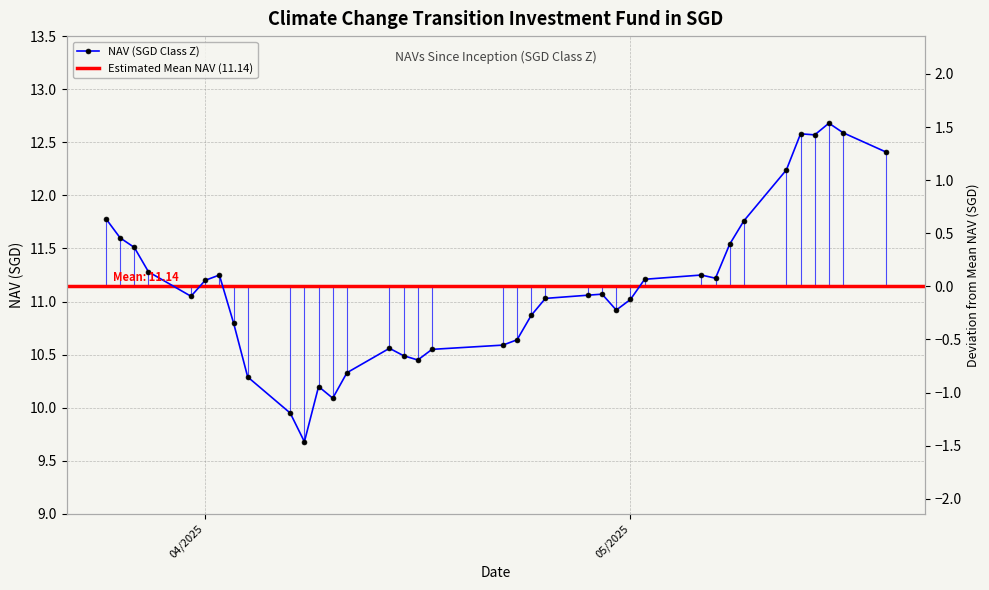

Rank the categories by value from highest to lowest.

05/15/2025, 05/16/2025, 05/13/2025, 05/14/2025, 05/19/2025, 05/12/2025, 03/25/2025, 05/09/2025, 03/26/2025, 05/08/2025, 03/27/2025, 03/28/2025, 05/06/2025, 04/02/2025, 05/07/2025, 05/02/2025, 04/01/2025, 04/29/2025, 04/28/2025, 03/31/2025, 04/25/2025, 05/01/2025, 04/30/2025, 04/24/2025, 04/03/2025, 04/23/2025, 04/22/2025, 04/14/2025, 04/17/2025, 04/15/2025, 04/16/2025, 04/11/2025, 04/04/2025, 04/09/2025, 04/10/2025, 04/07/2025, 04/08/2025